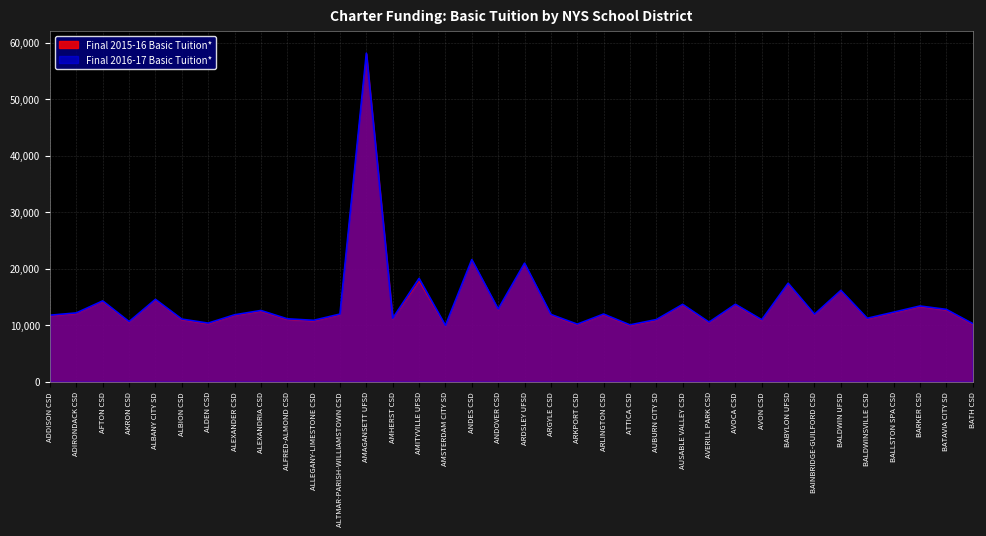

The Final 2016-17 Basic Tuition* series shows 4752 at ALBION CSD. True or false?

False